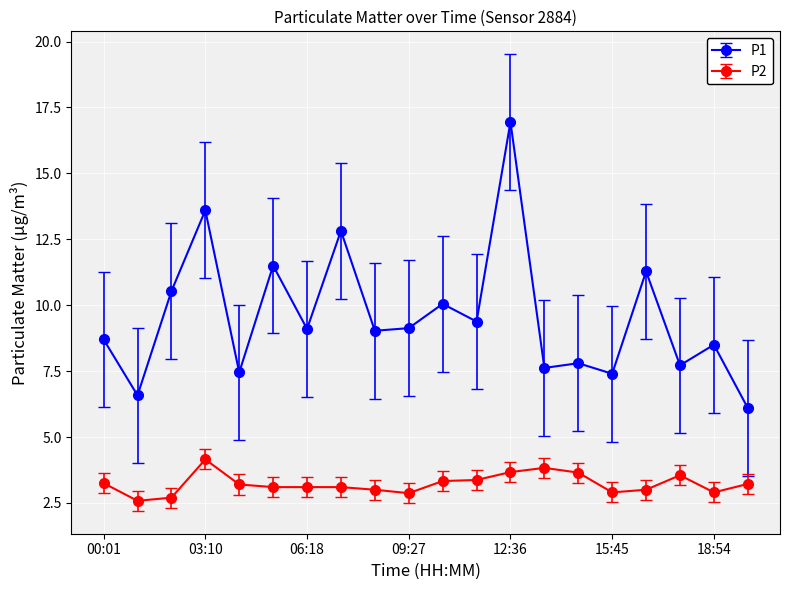

What is the minimum value shown in the chart?

2.6